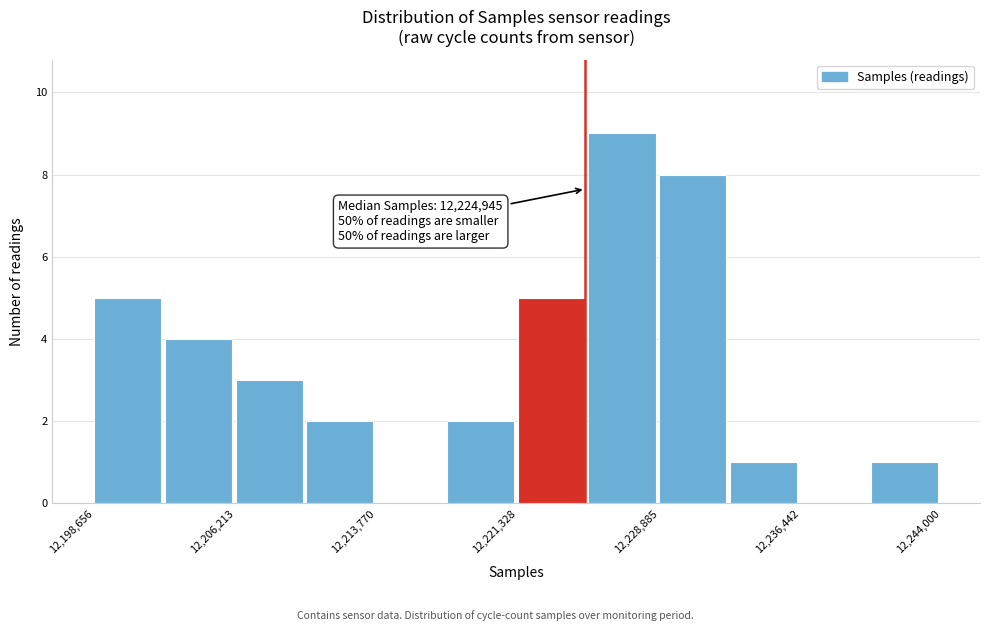

Read against the x-axis, roughly where is the centre of the tallest bar?

12227000